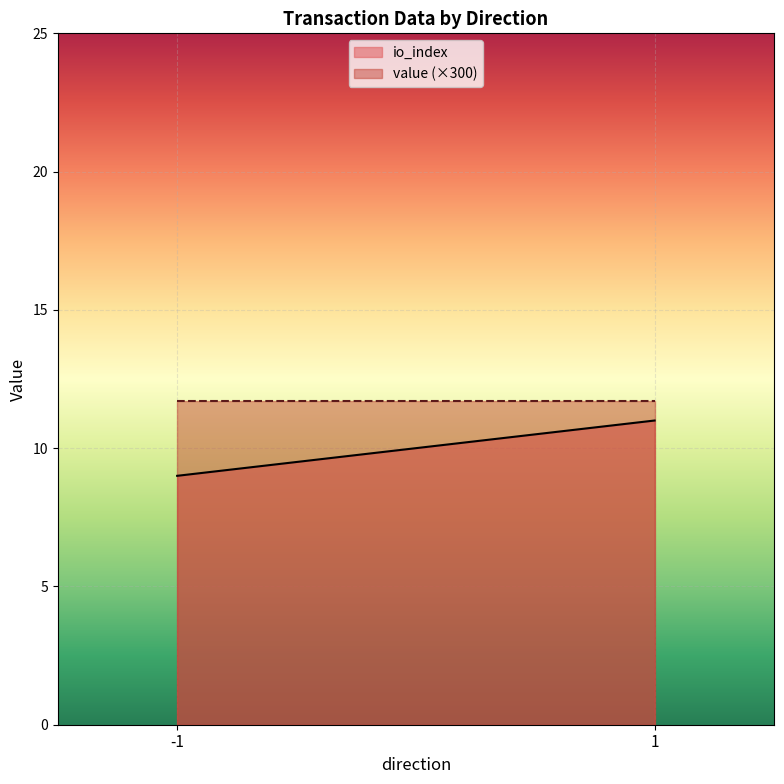

Does the chart display data point markers on the line(s)?

No